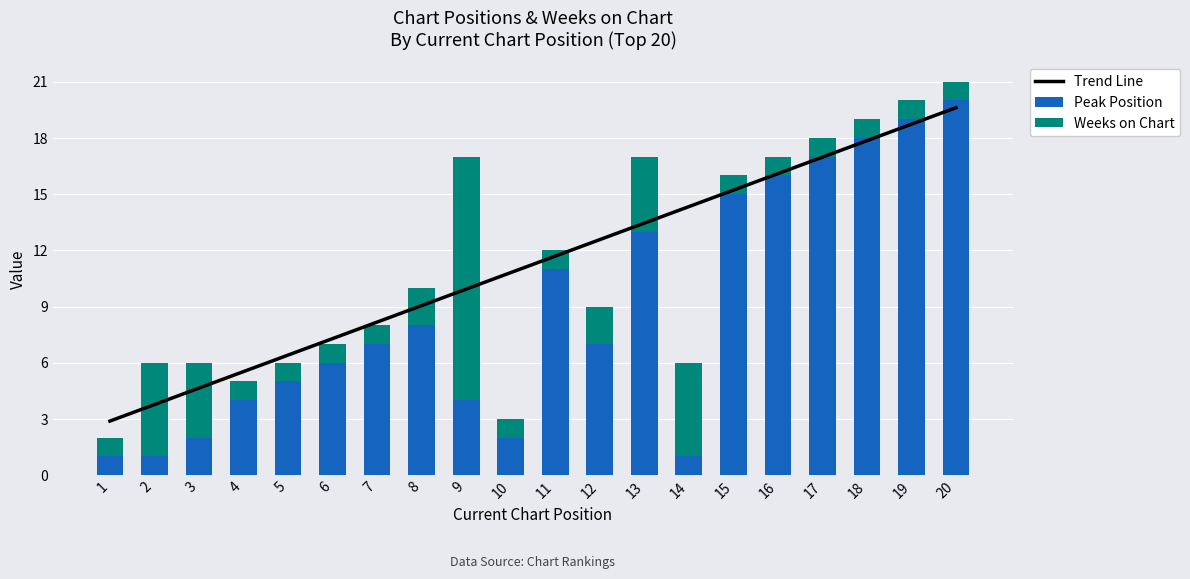

Rank the categories by Peak Position value from highest to lowest.

20, 19, 18, 17, 16, 15, 13, 11, 8, 7, 12, 6, 5, 4, 9, 3, 10, 1, 2, 14